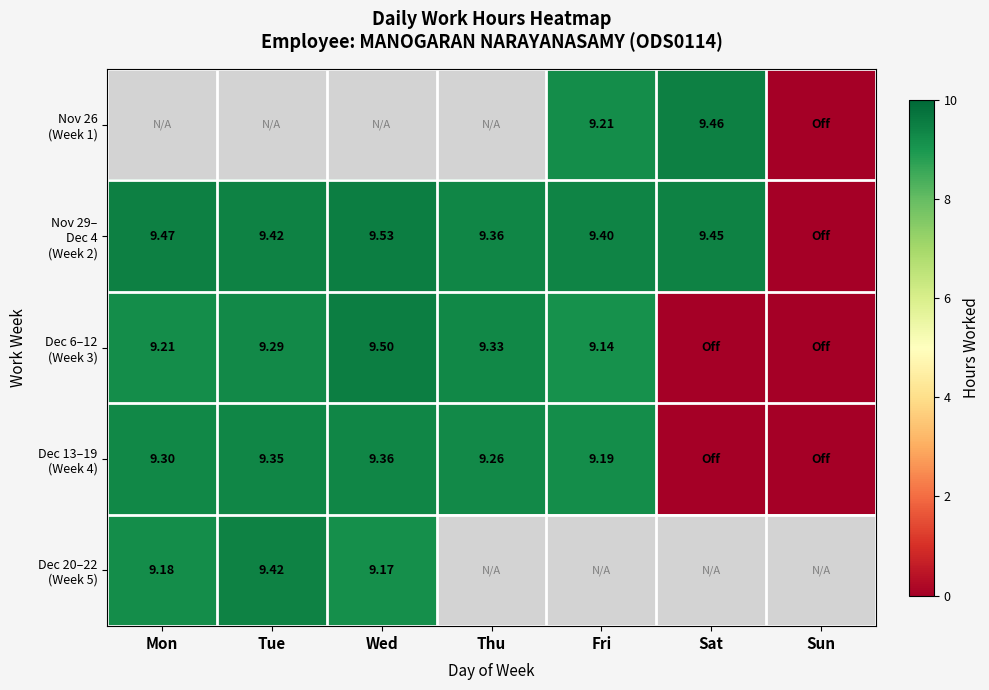

Which series has the largest total across all categories?

Nov 29– Dec 4 (Week 2)